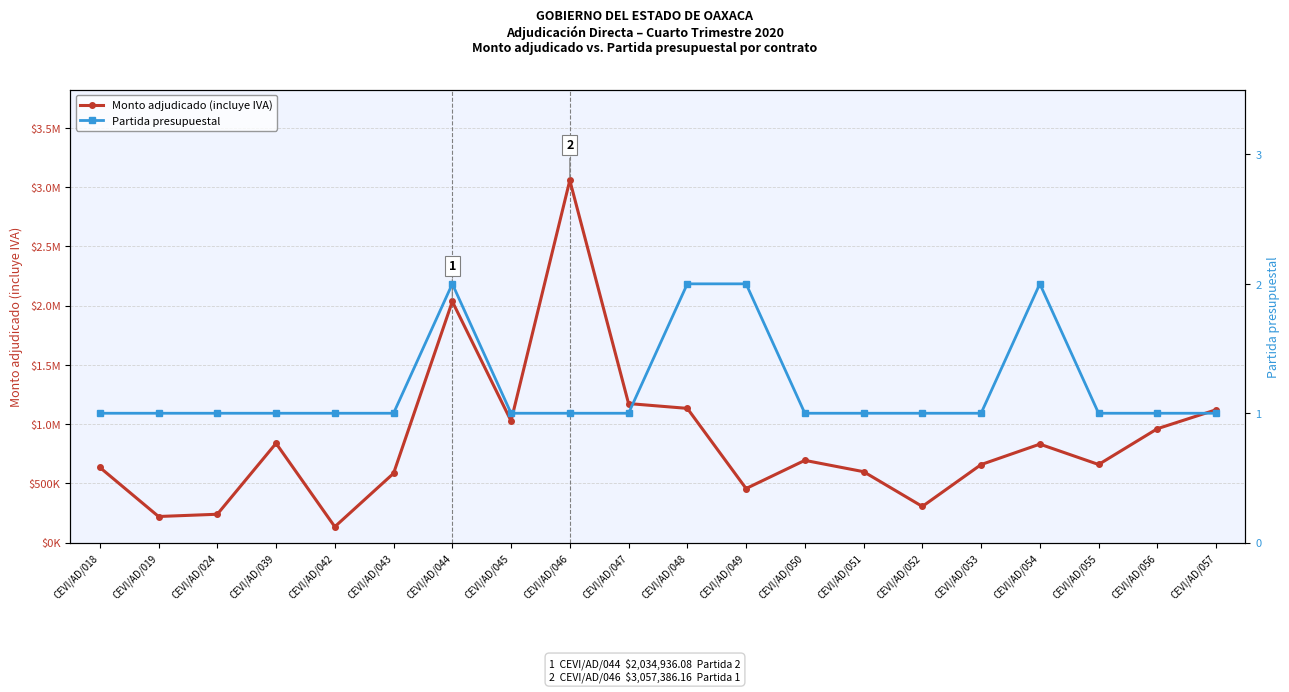

True or false: Monto adjudicado (incluye IVA) has a value of 441110.6 at CEVI/AD/045.

False